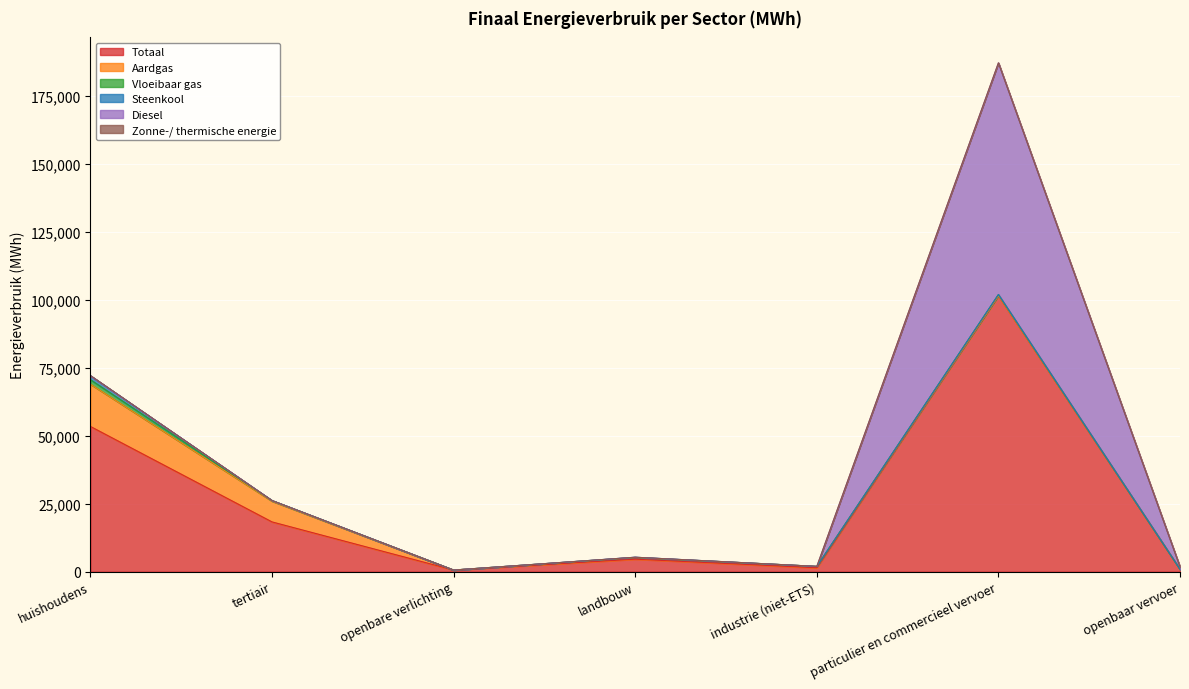

What is the sum of all Diesel values?

86152.0